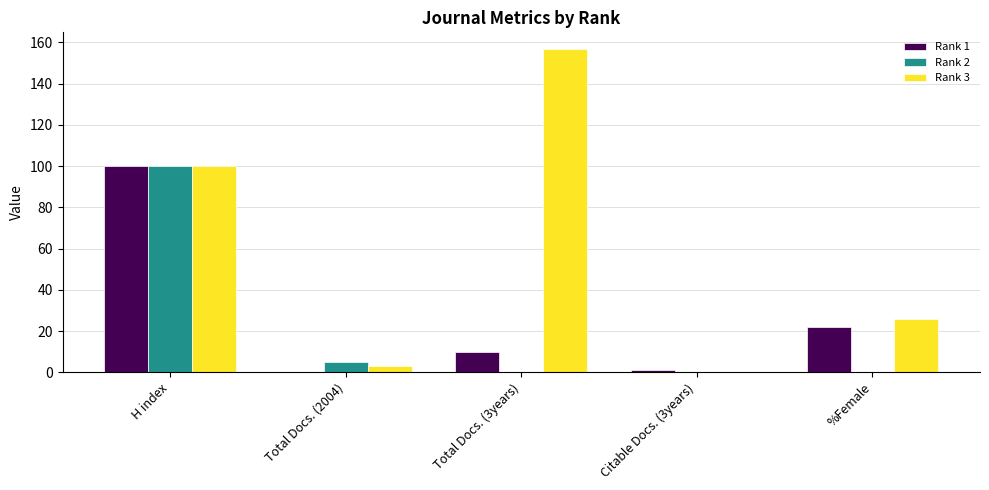

Read the Rank 1 value at %Female.

22.0